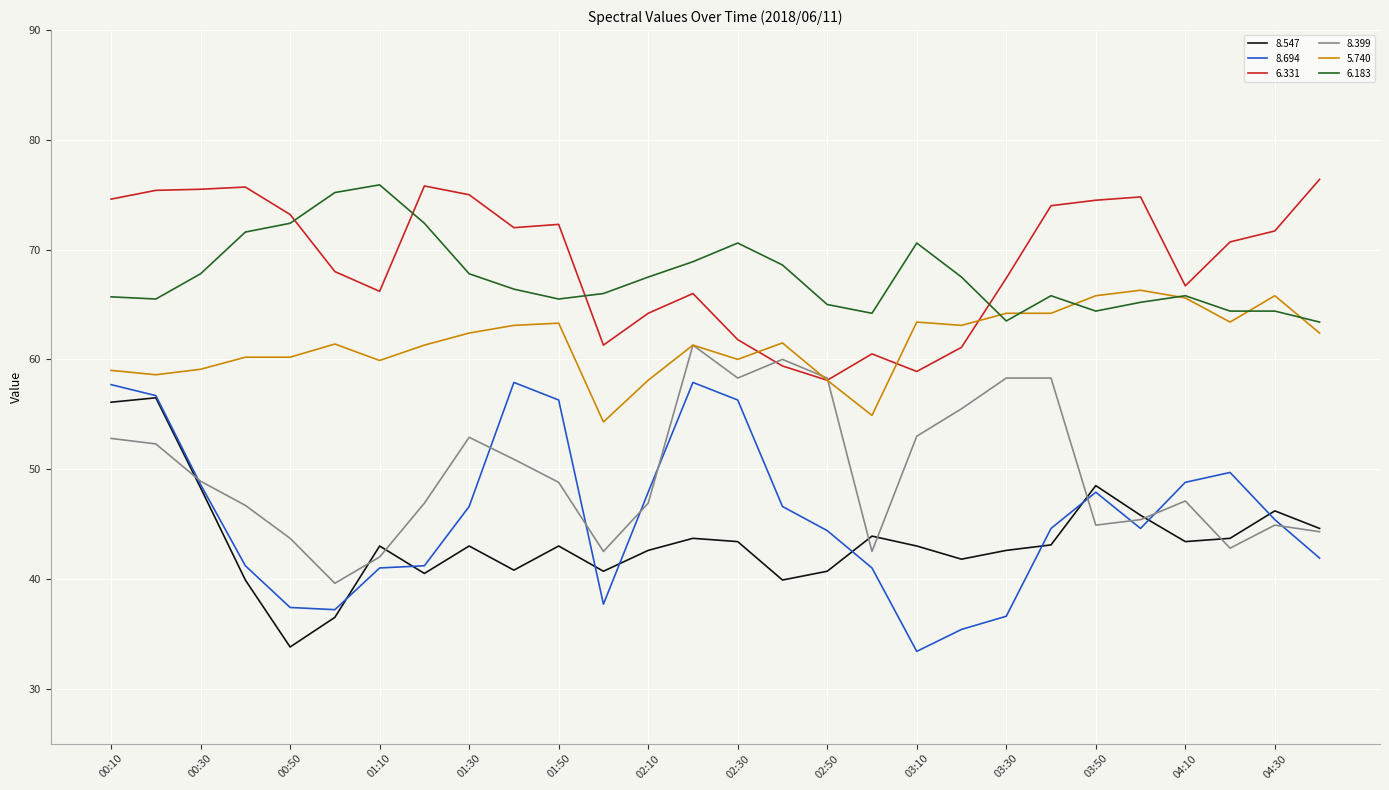

What is the smallest value displayed?

33.4